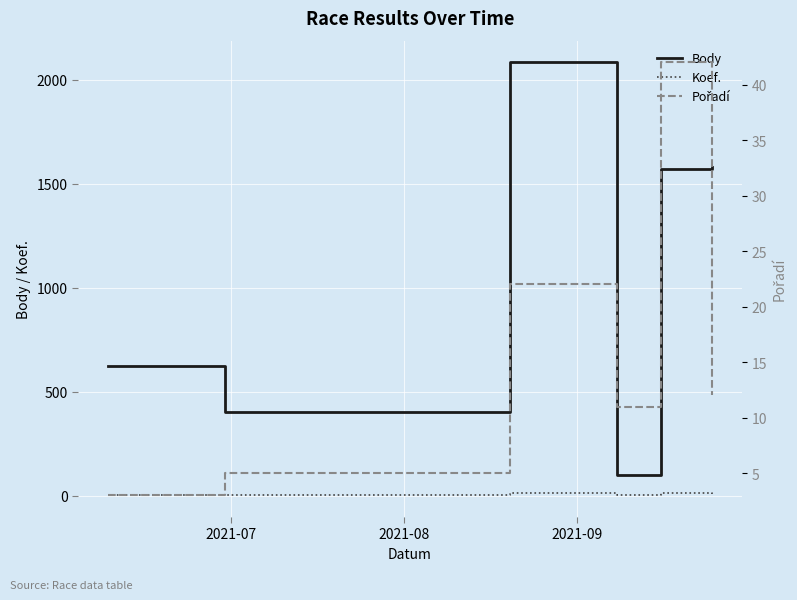

In Koef., how many points are lower than both neighbors (excluding endpoints)?

1